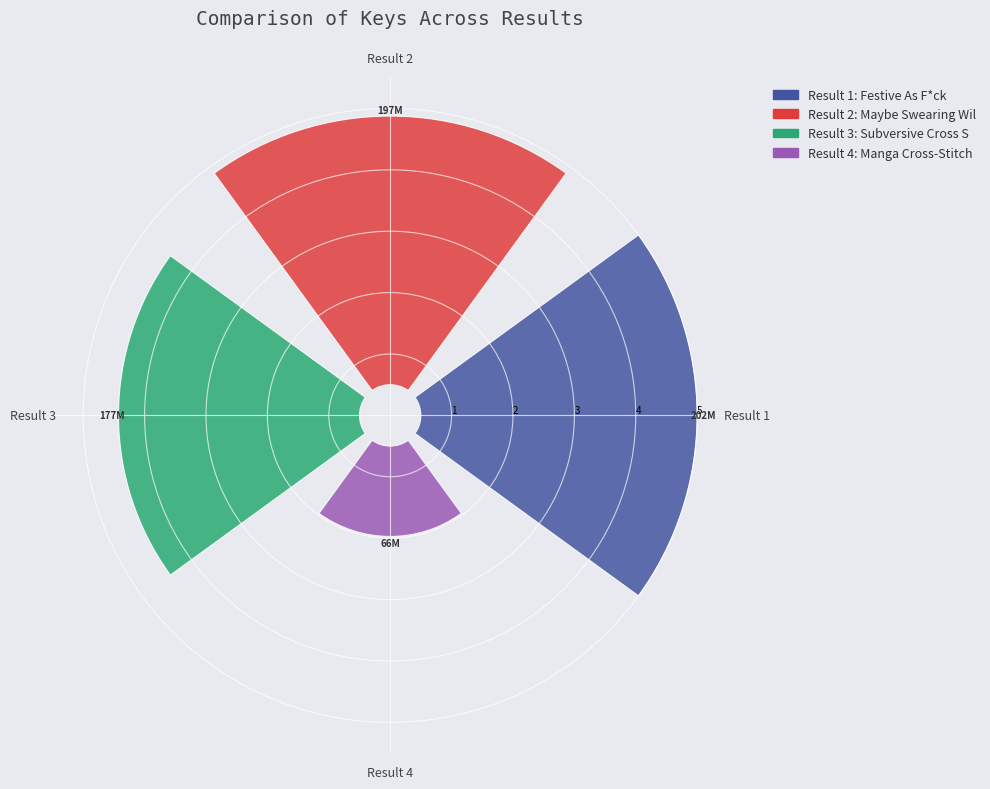

What is the largest slice in the pie chart?

1